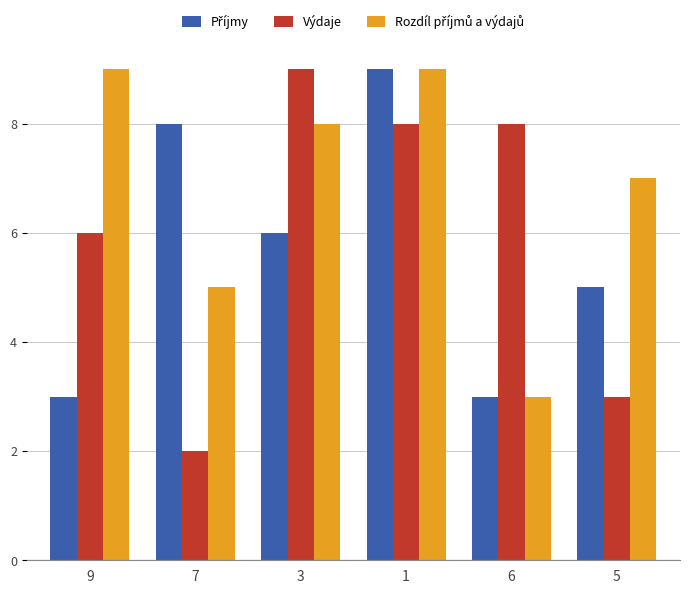

Which category has the lowest value across all series?

7